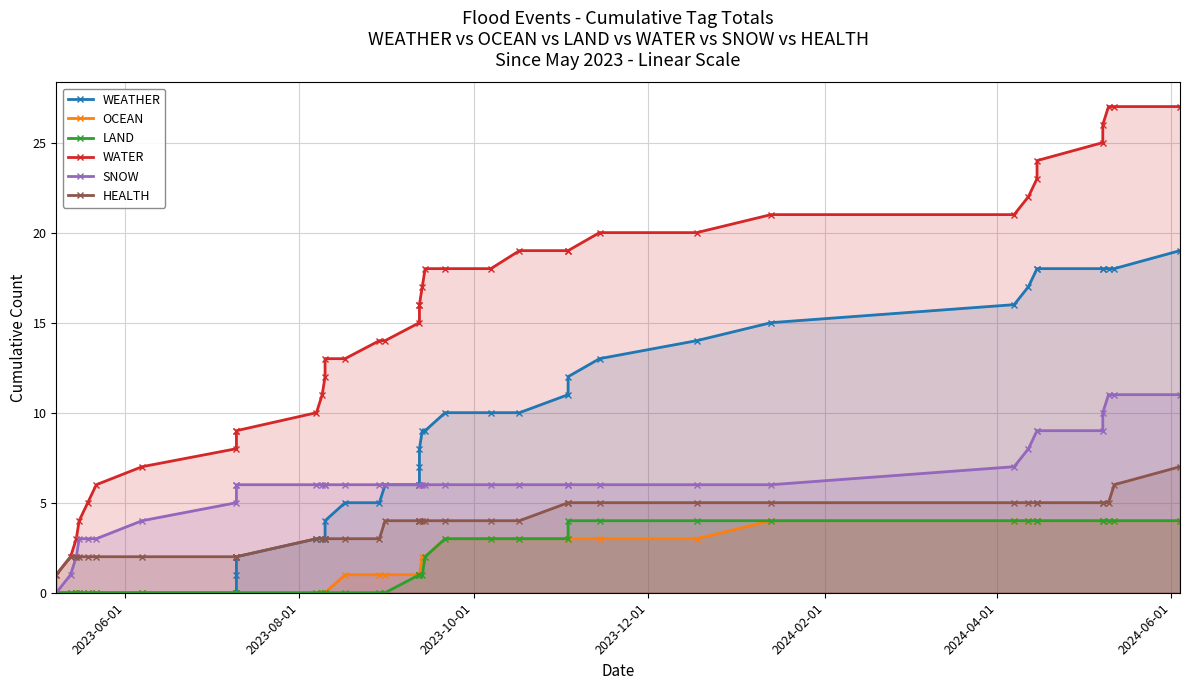

The value of LAND at 22 is 1. True or false?

False